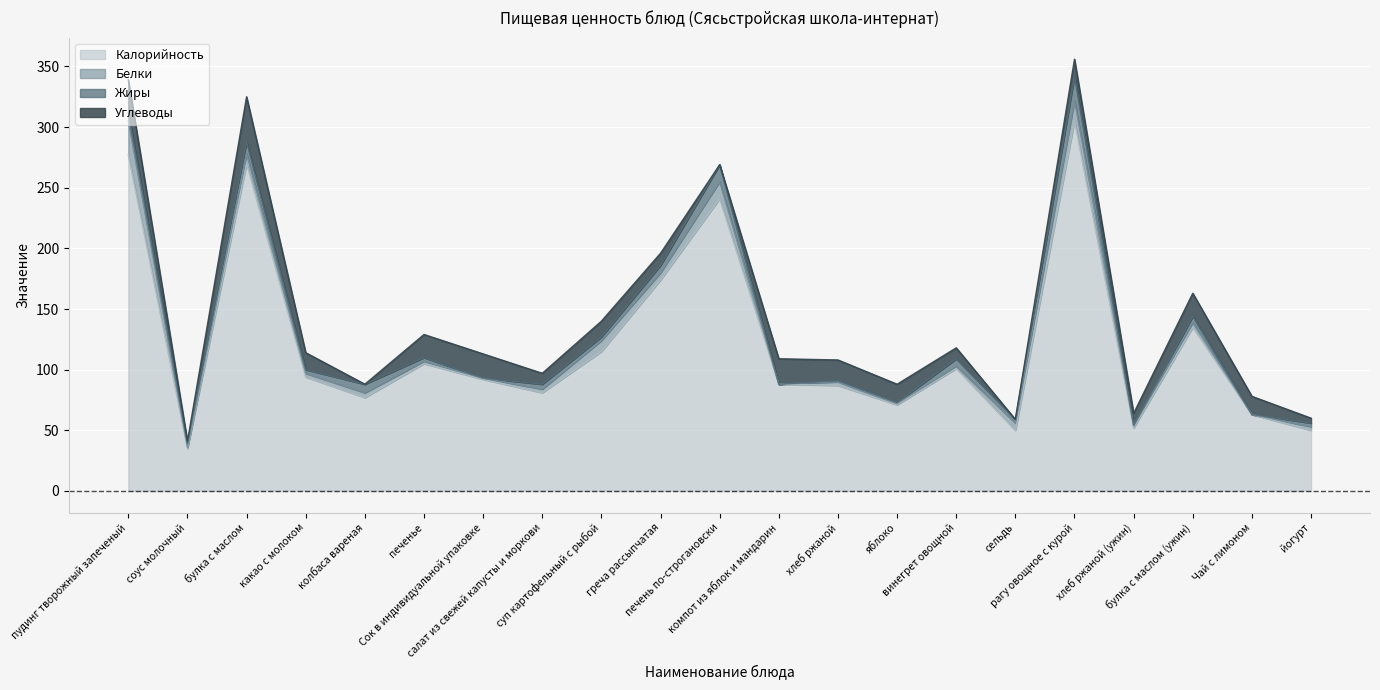

Rank the series at компот из яблок и мандарин from highest to lowest value.

Калорийность, Углеводы, Белки, Жиры